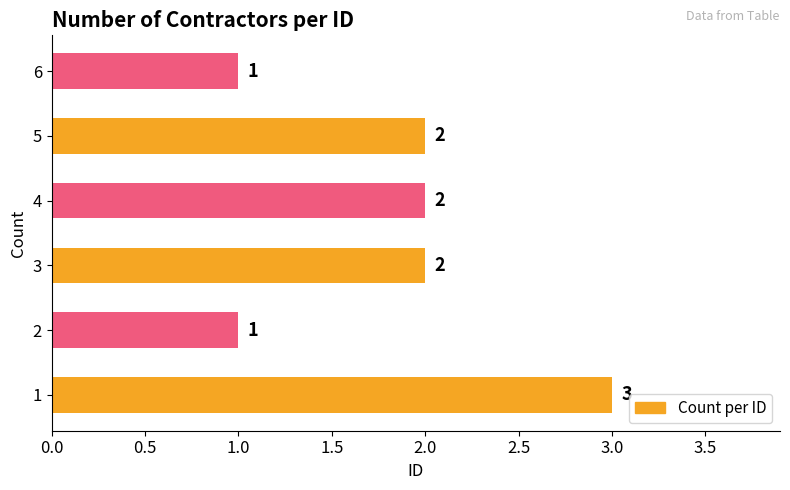

What is the average value?

2